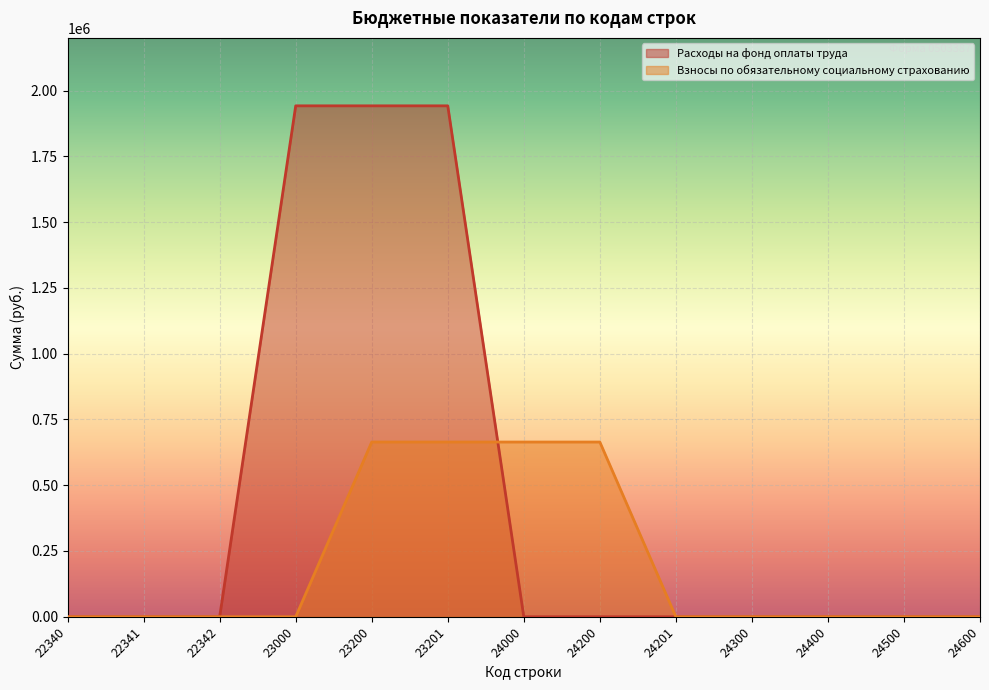

Rank the categories by Расходы на фонд оплаты труда value from highest to lowest.

23000, 23200, 23201, 22340, 22341, 22342, 24000, 24200, 24201, 24300, 24400, 24500, 24600